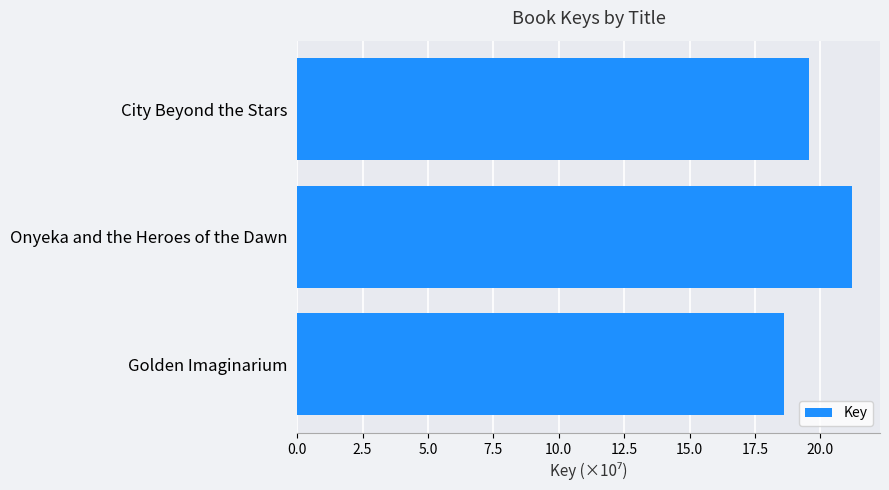

What is the difference between the maximum and minimum values?

2.6